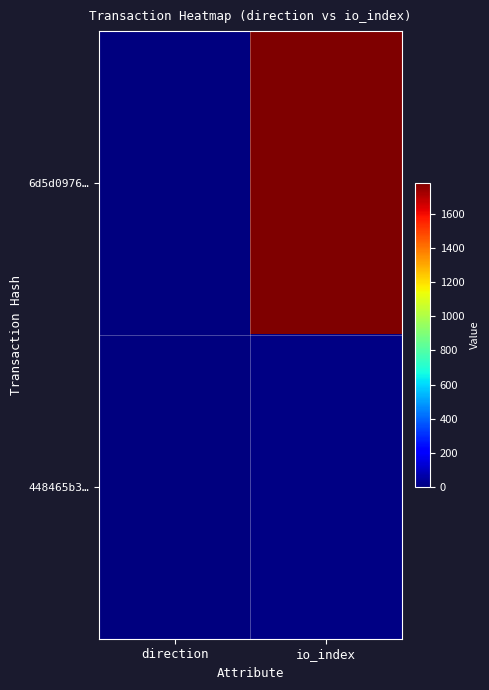

What is the difference between the highest and lowest values at io_index?

1777